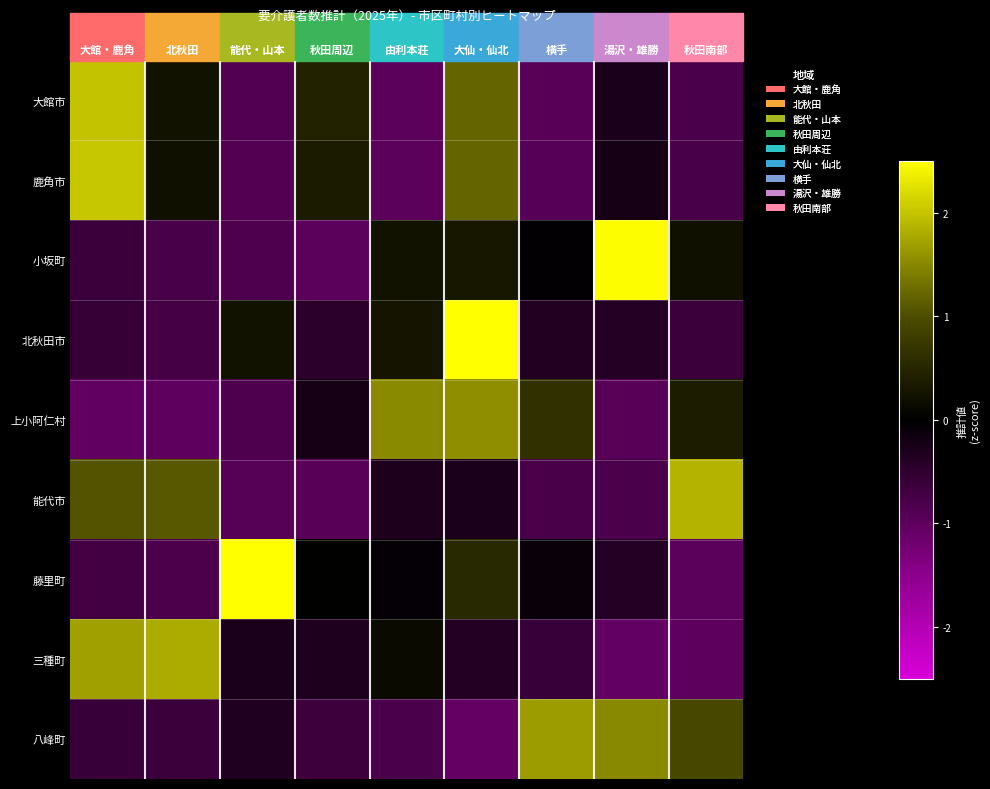

What is the maximum value shown in the chart?

2.5